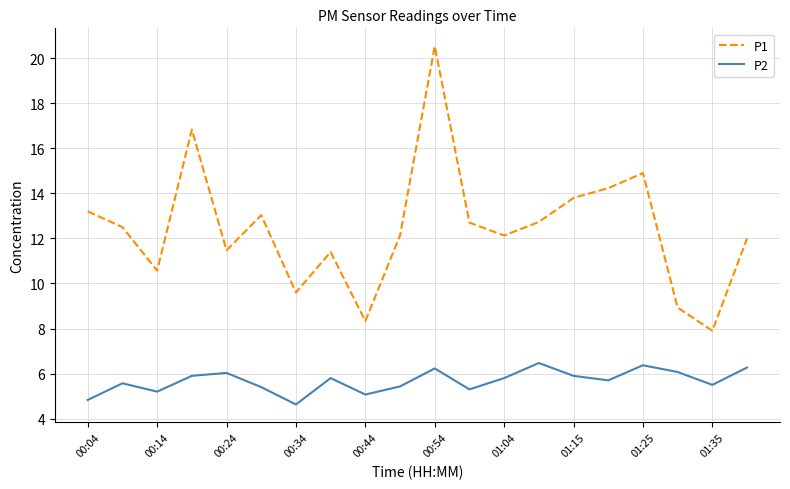

True or false: P1 and P2 cross at least once.

False